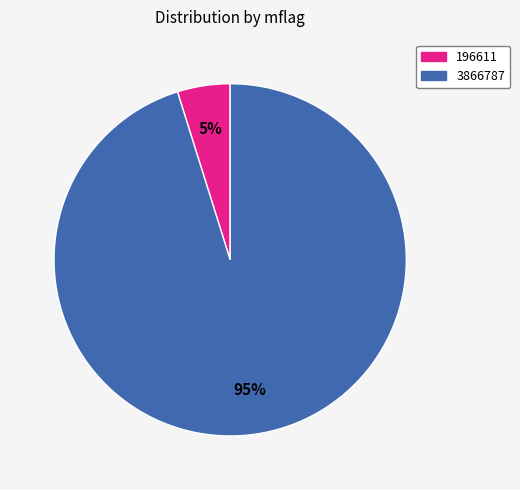

Which slice is the smallest?

196611